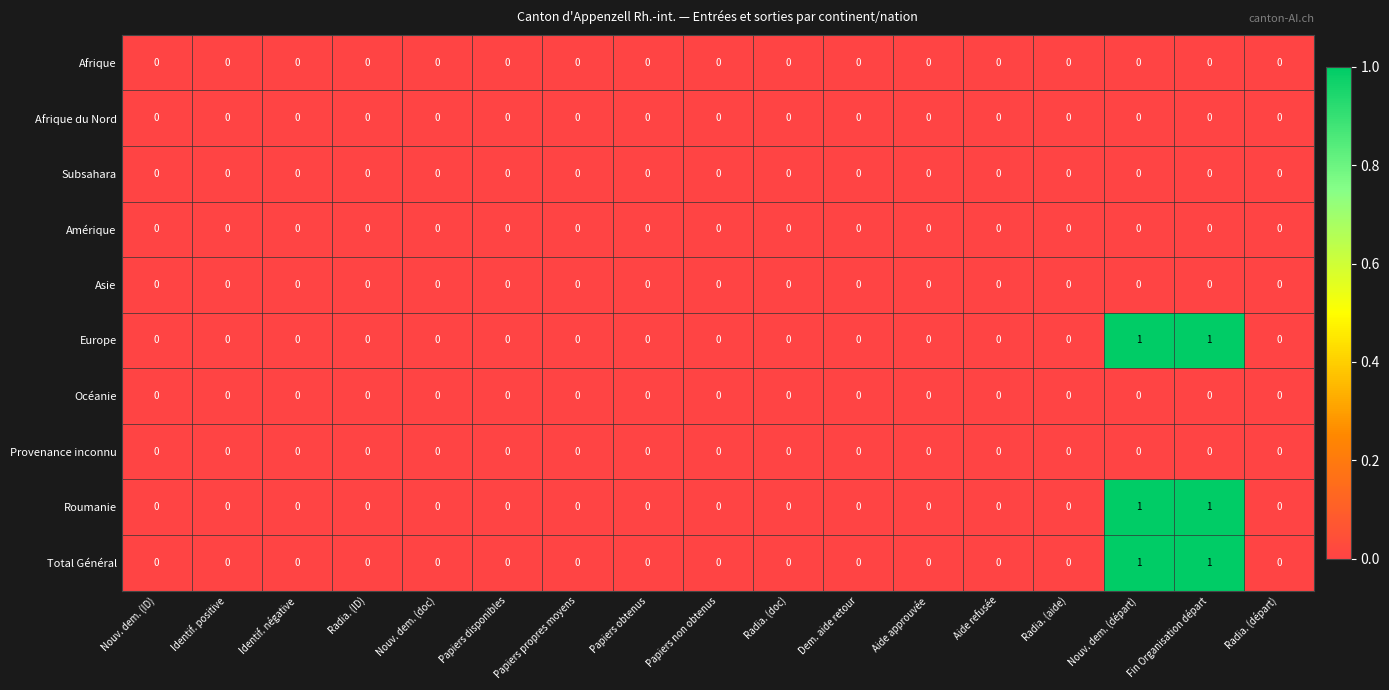

The value of Amérique at Dem. aide retour is 0. True or false?

True